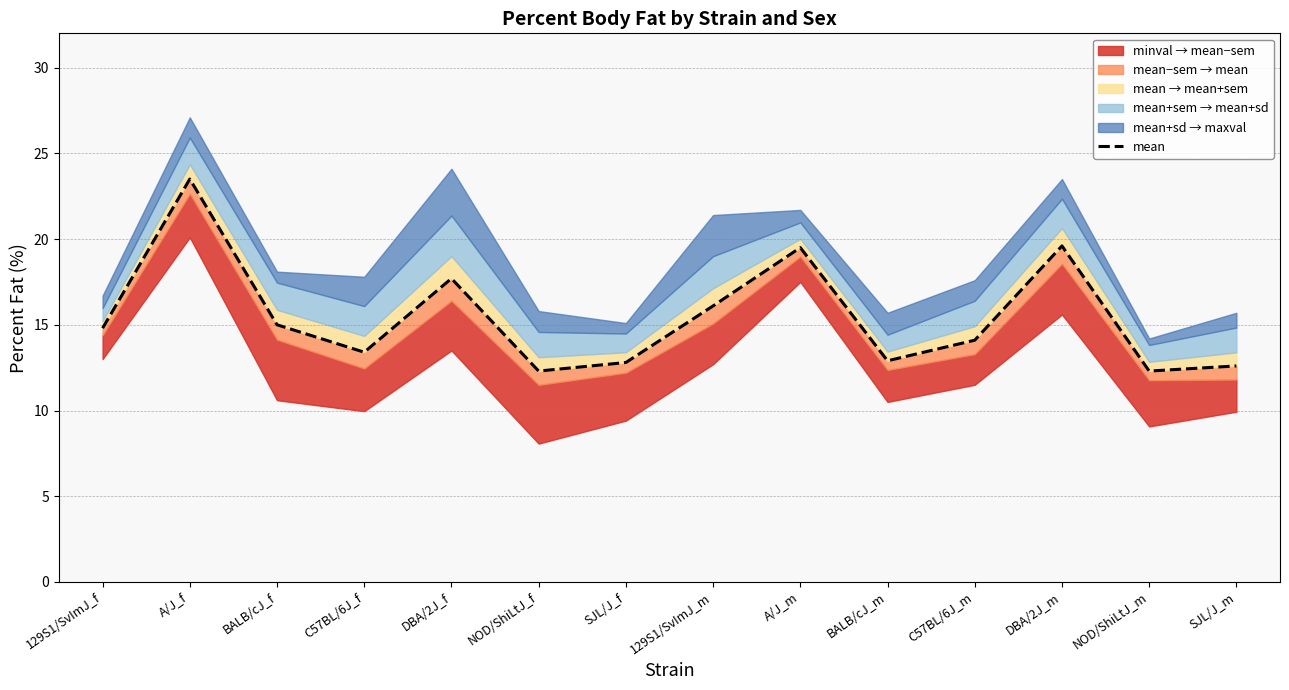

What is the difference between the second highest and minimum values?

7.3